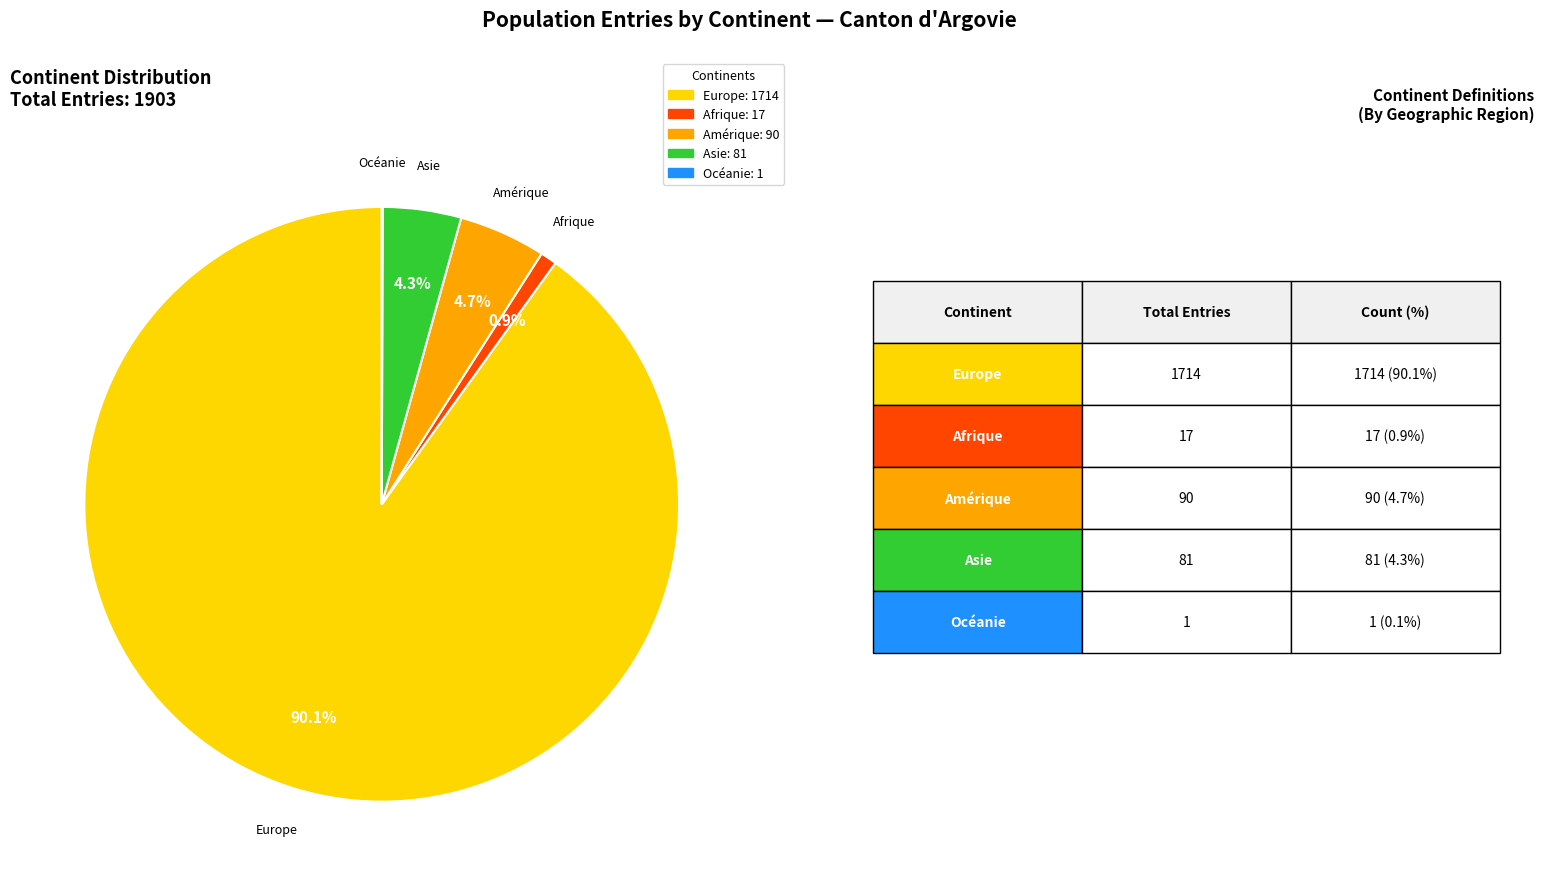

Does Asie represent more than half of the total?

No